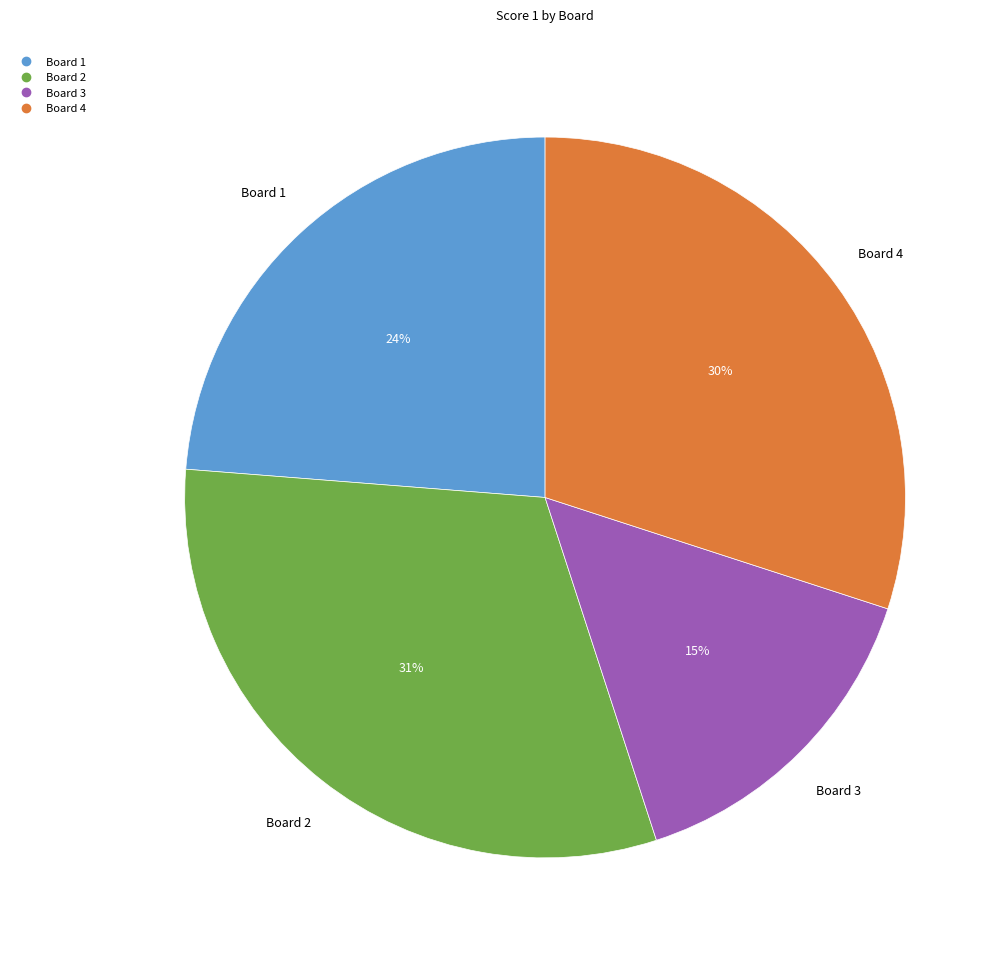

To the nearest percent, what is the combined percentage of Board 1 and Board 3?

39%